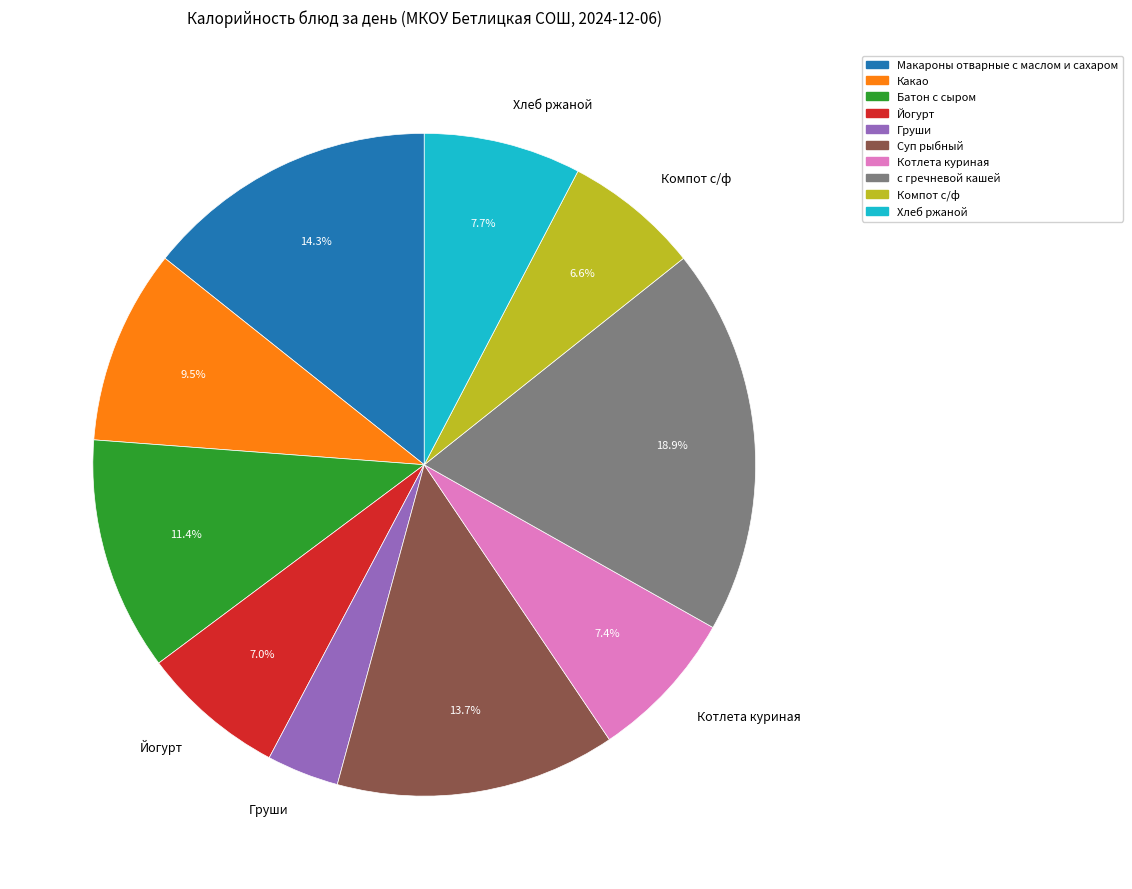

Is there any slice that represents more than half of the pie?

No